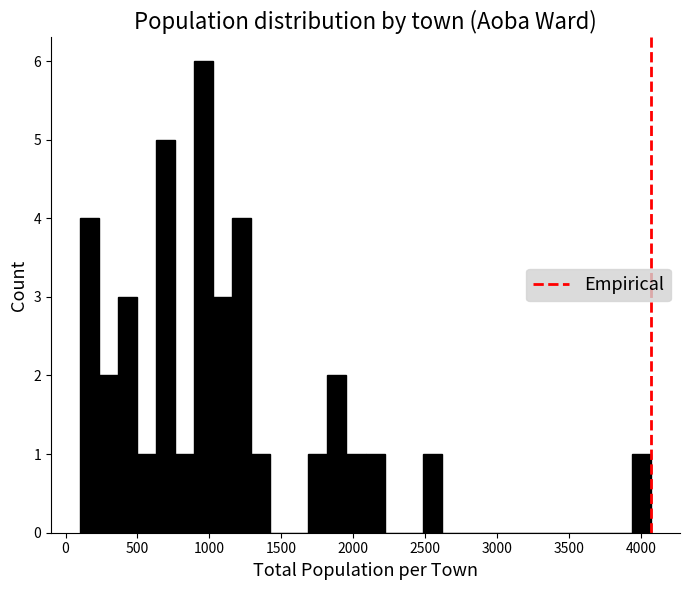

Read against the x-axis, roughly where is the centre of the tallest bar?

950